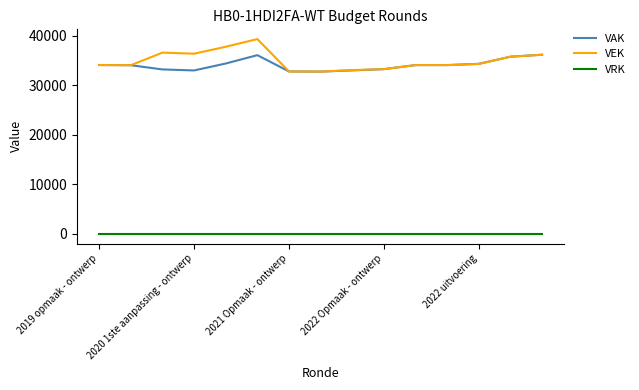

What is the greatest value displayed?

39343